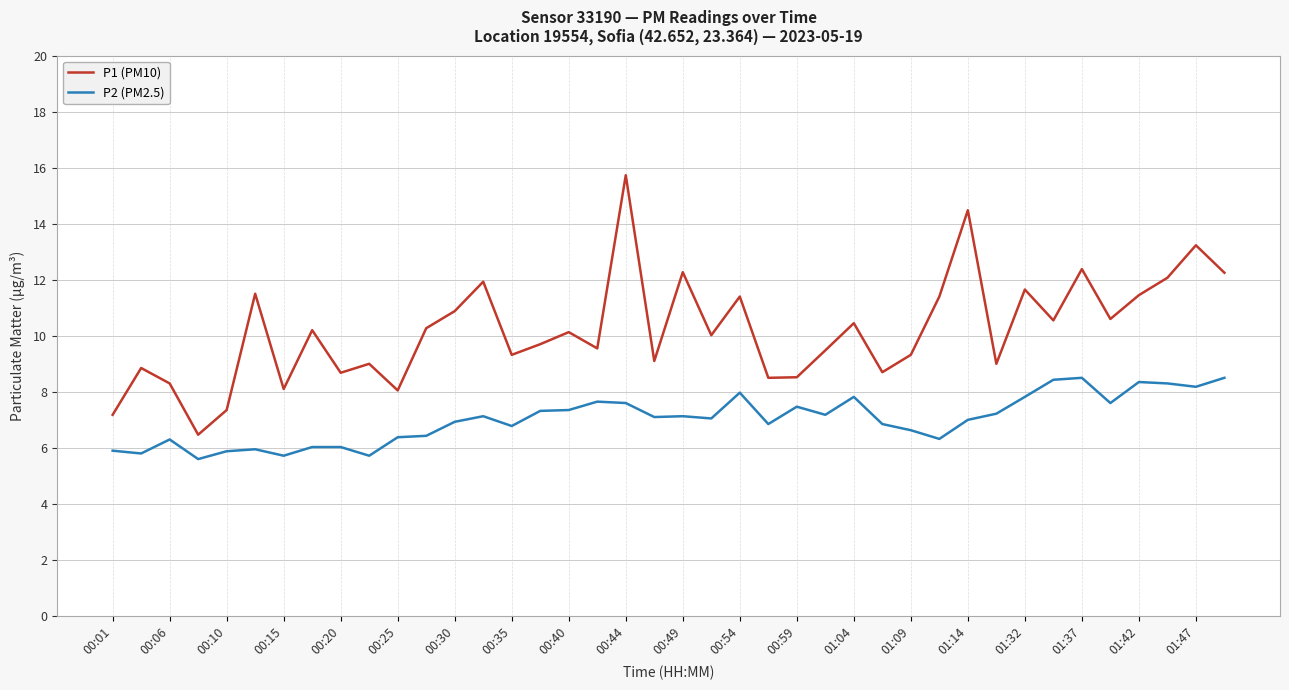

Which series has the widest spread of values?

P1 (PM10)